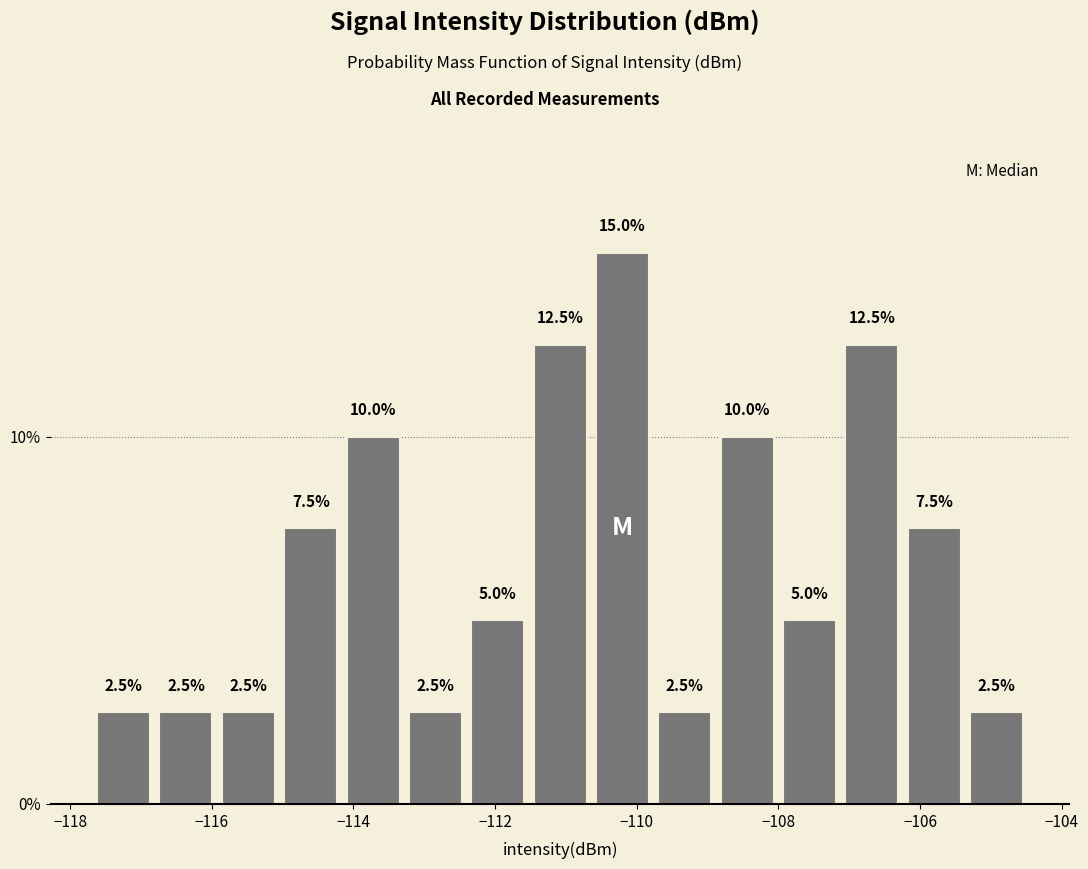

Over which range of the x-axis is the bar tallest?

-110.6 to -109.8